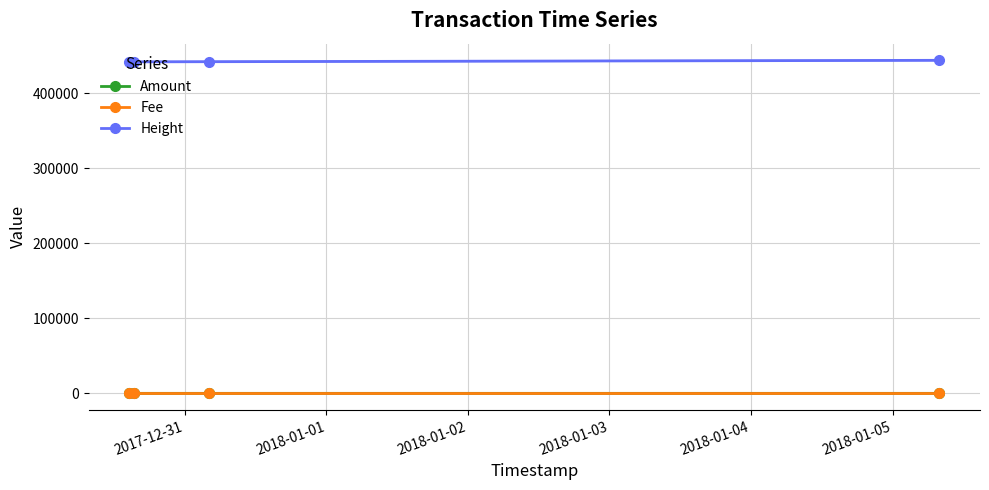

Does the chart have visible grid lines?

Yes